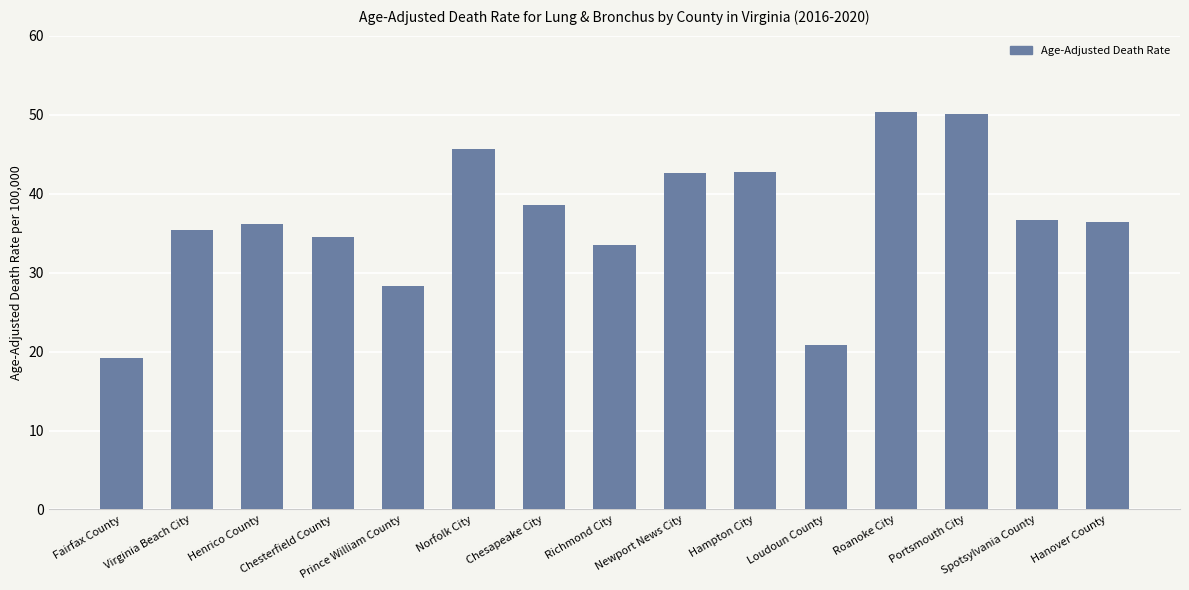

True or false: the data shows 8.2 at Chesterfield County.

False